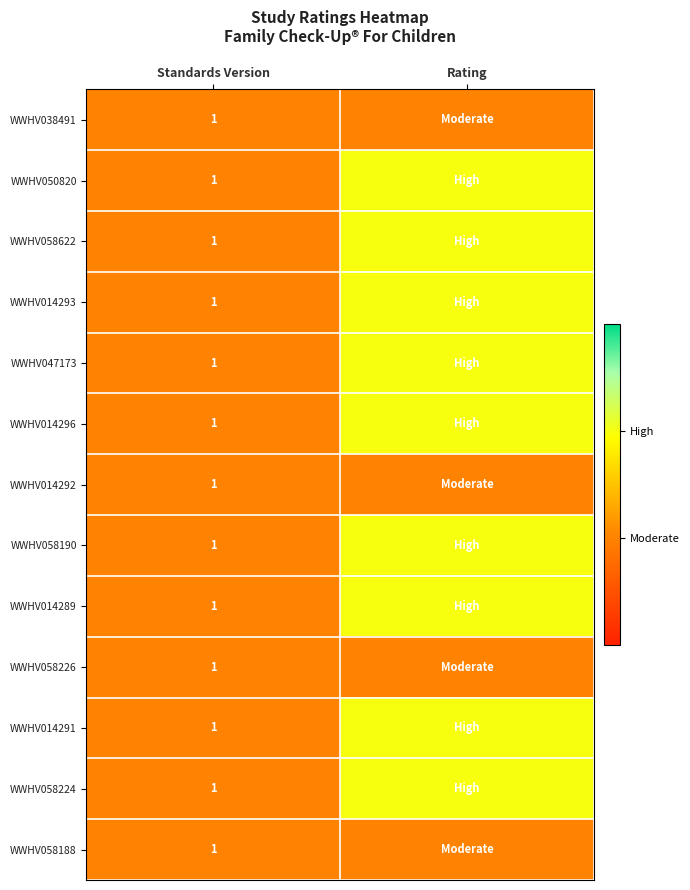

Which has a higher value, Rating or Standards Version?

Rating